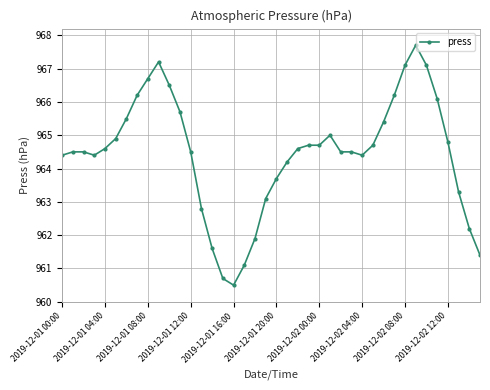

What is the value of the 16th point from the left?

960.7